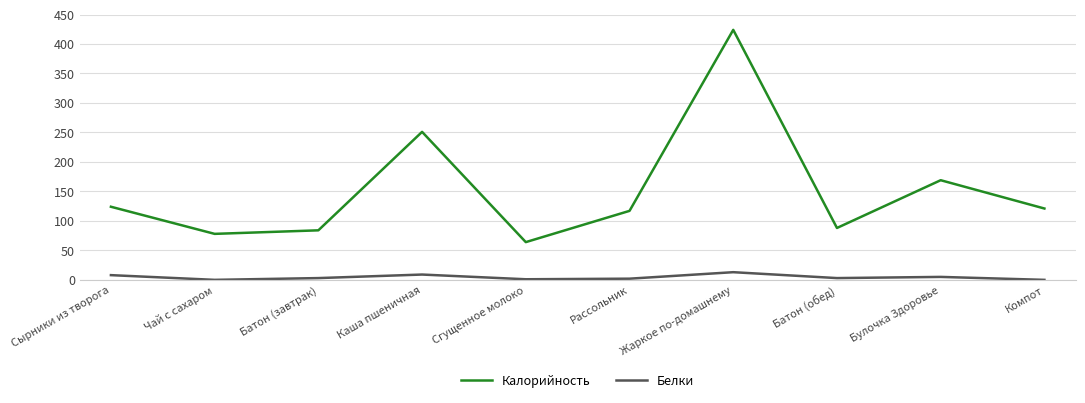

Which category has the highest value in the Калорийность series?

Жаркое по-домашнему